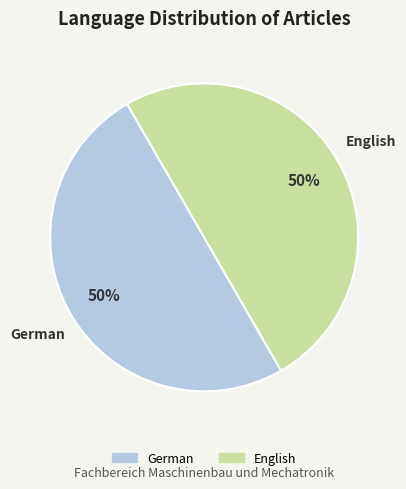

To the nearest percent, what is the average slice percentage?

50%